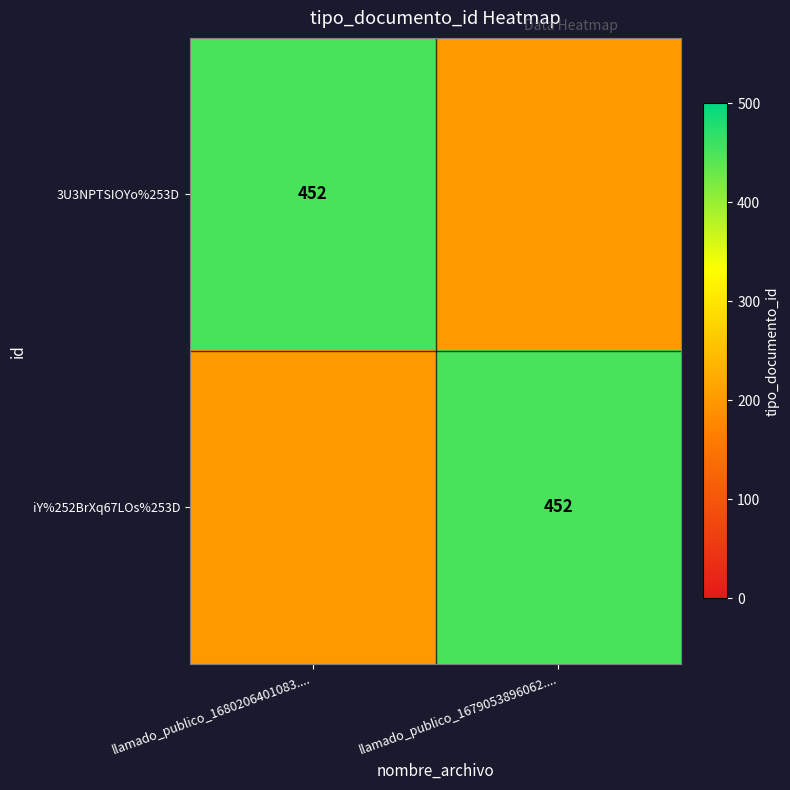

The 3U3NPTSIOYo%253D series shows 589 at llamado_publico_1680206401083..... True or false?

False